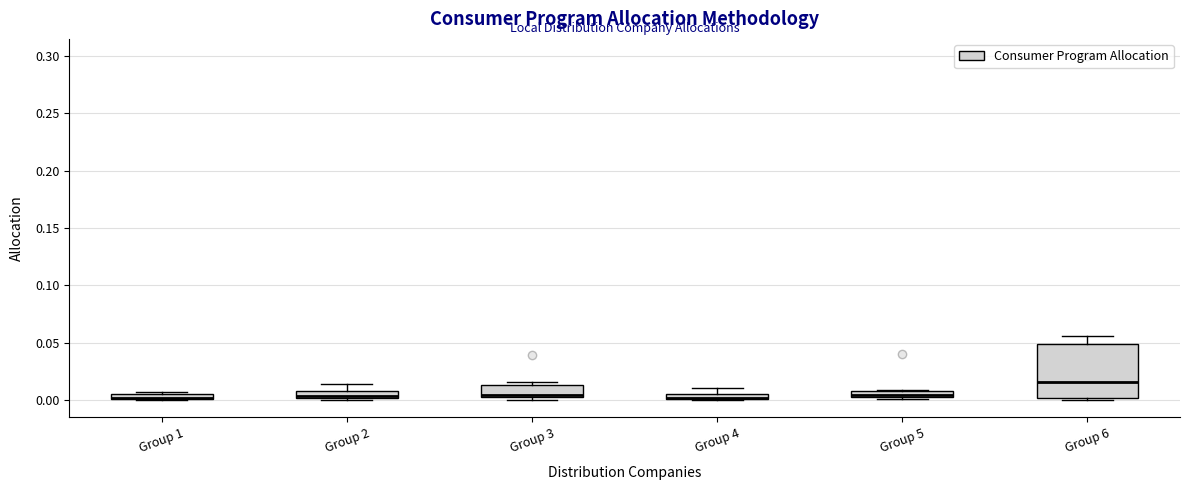

Where is the lower edge of the box for Group 4 on the y-axis? The values are not printed on the chart, so give them approximately, as read against the axis.

0.000